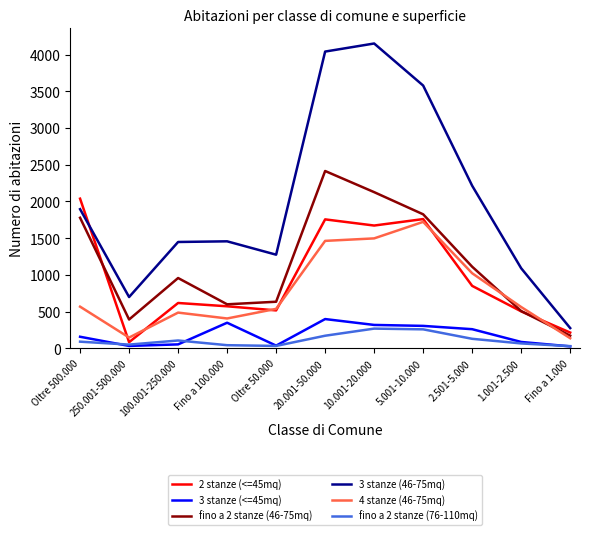

How many interior local valleys does the 3 stanze (46-75mq) series have?

2